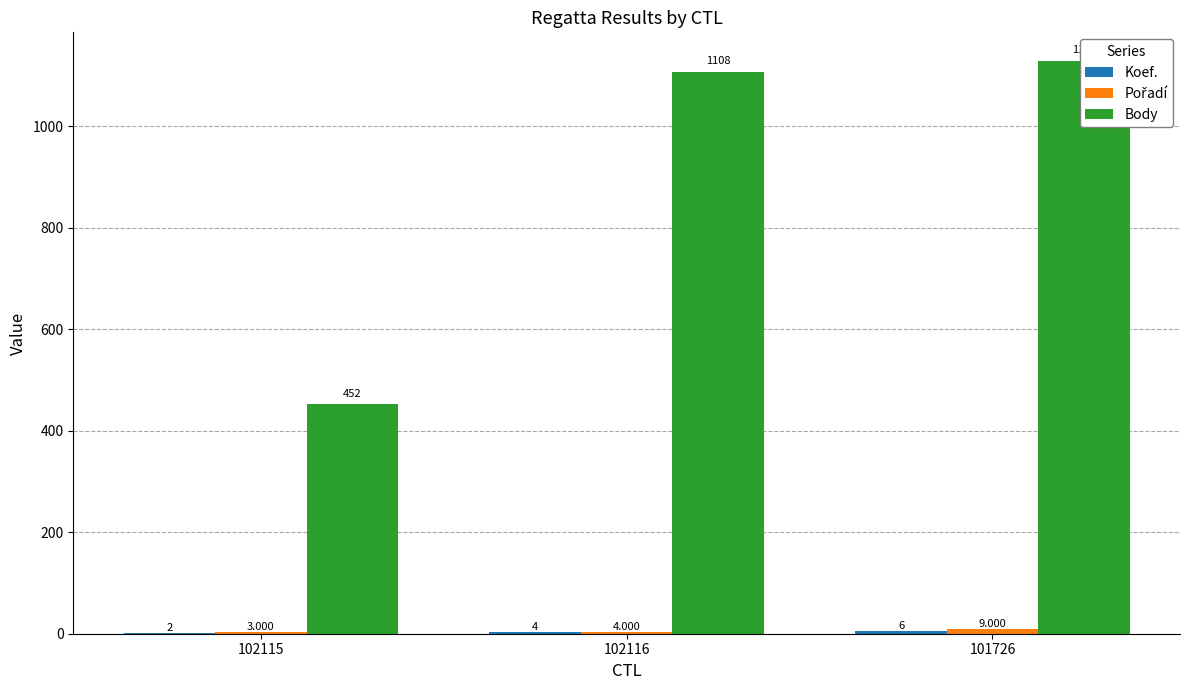

Which series changed the most between 102115 and 102116?

Body